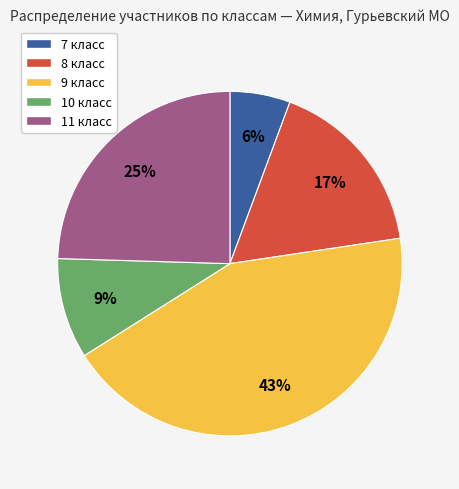

To the nearest percent, what percentage of the pie is 7?

6%